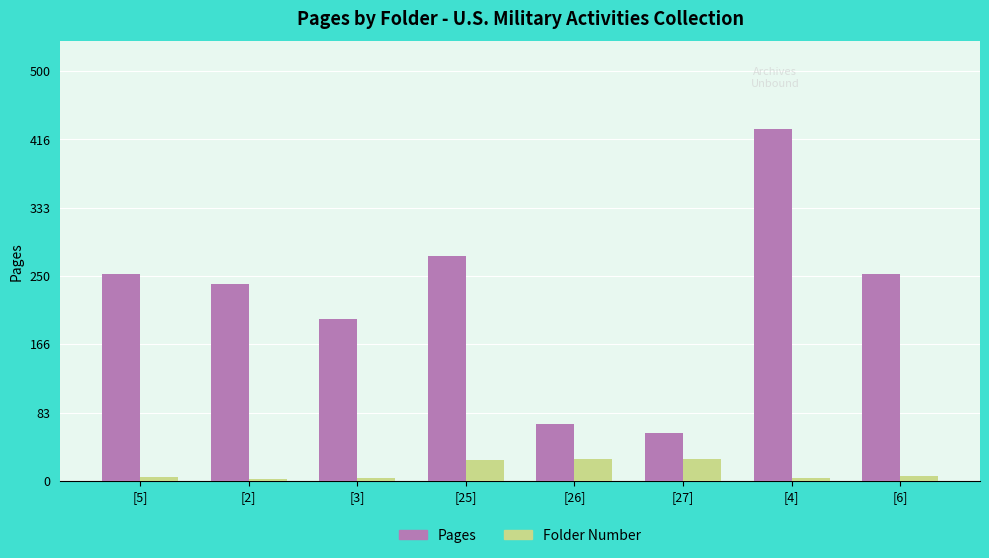

What is the average value of the Folder Number series?

12